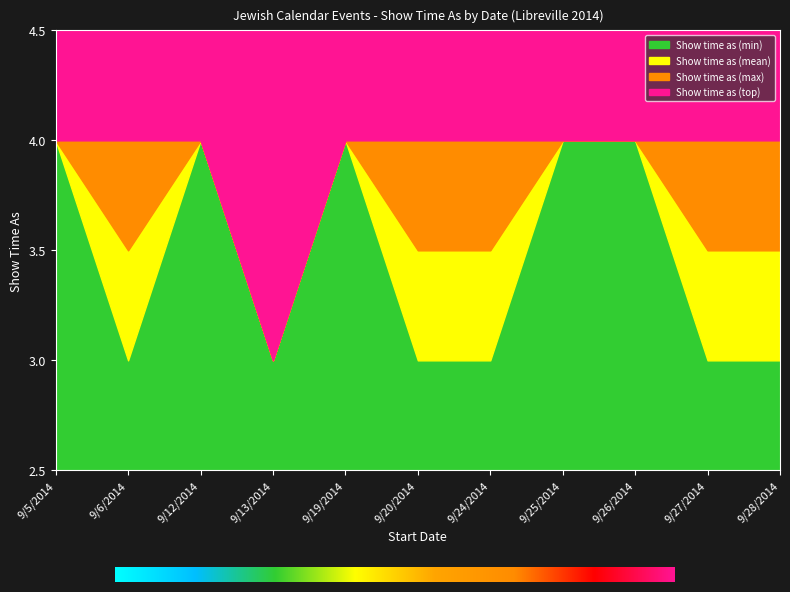

What is the sum of the Show time as (max) values at 9/20/2014 and 9/27/2014?

8.0